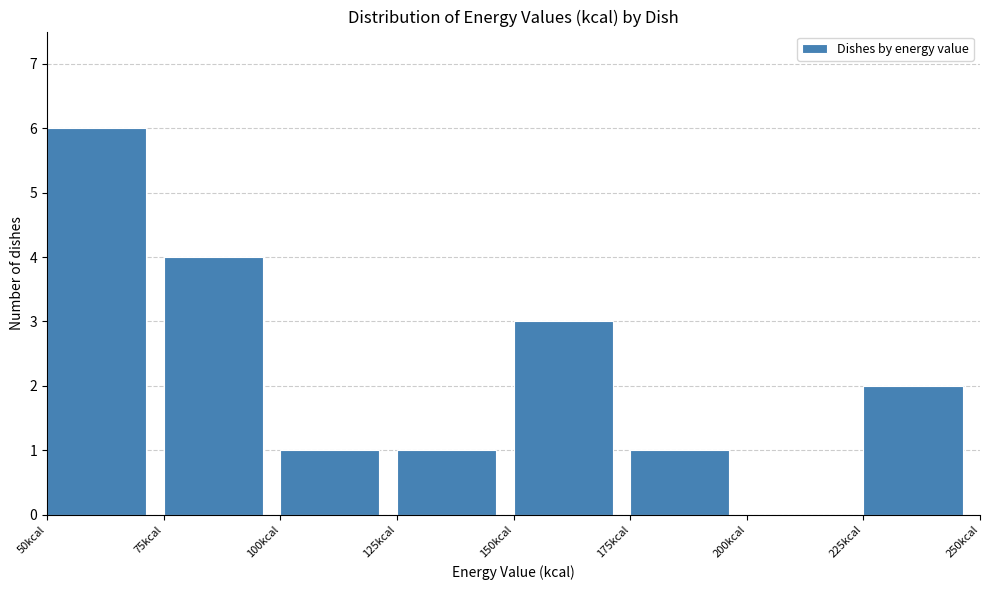

Over which range of the x-axis is the bar tallest?

50 to 75